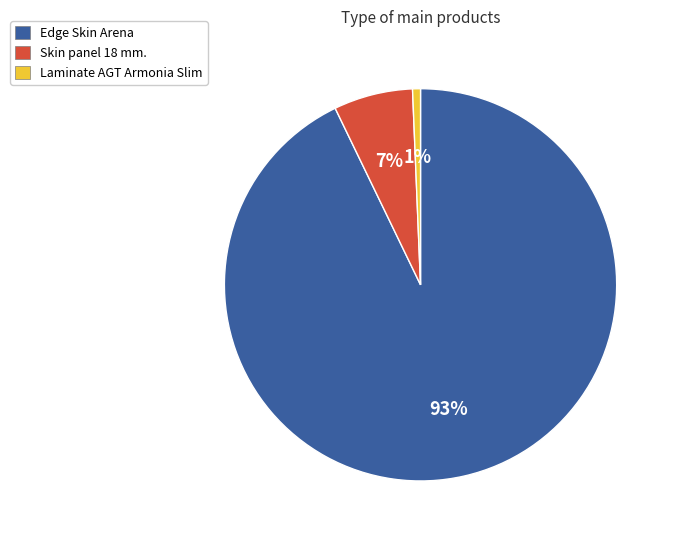

Which slice is the smallest?

Laminate AGT Armonia Slim